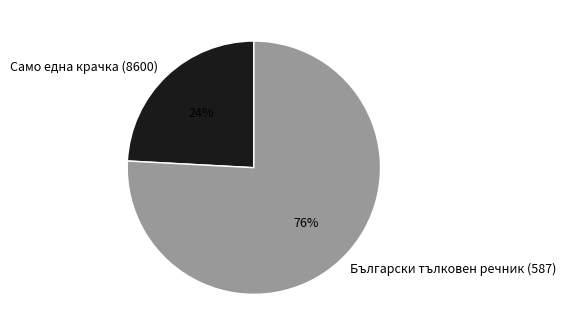

Which category accounts for the majority?

Български тълковен речник (587)